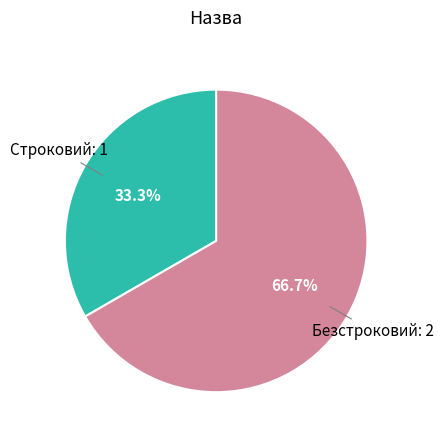

Is there a majority slice in this chart?

Yes